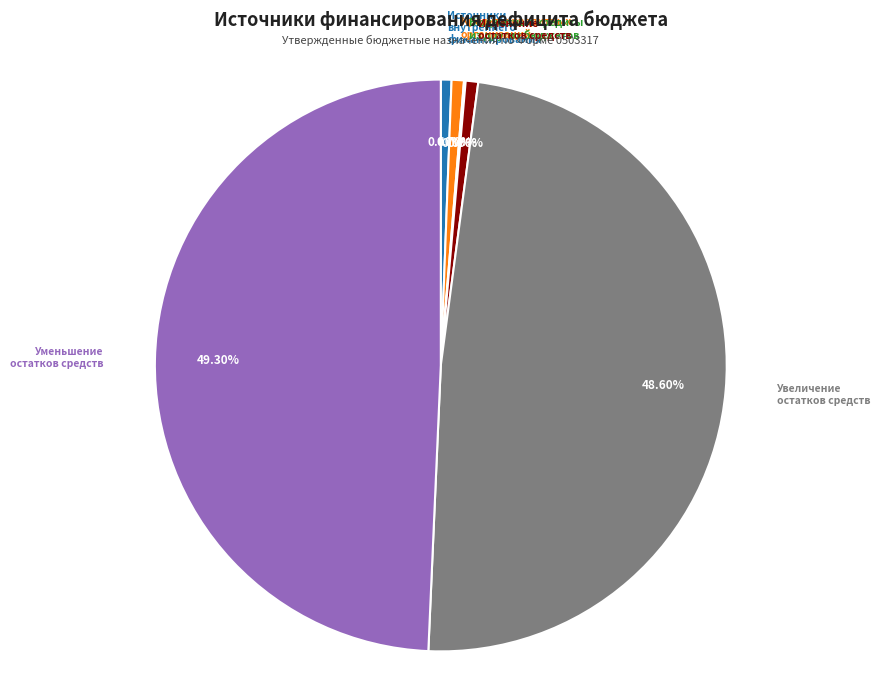

What is the largest slice in the pie chart?

Уменьшение остатков средств